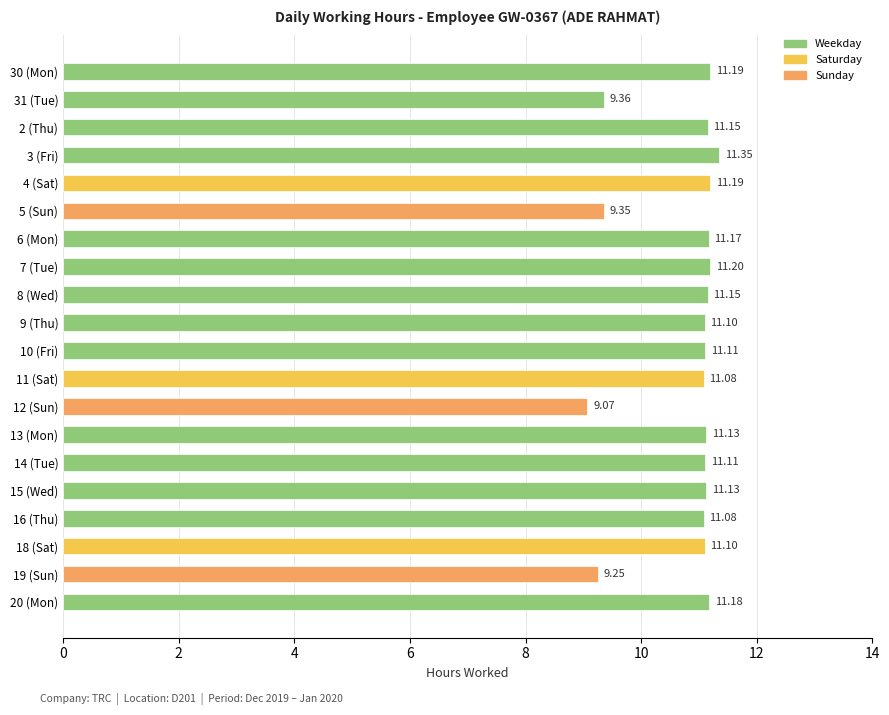

What is the difference between the maximum and second lowest values?

2.1